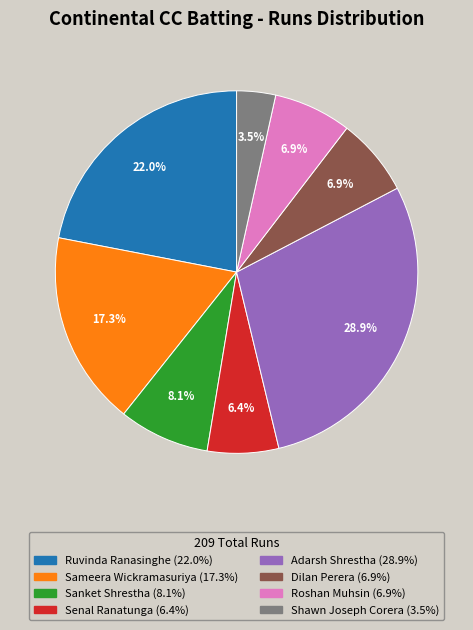

Between Adarsh Shrestha and Senal Ranatunga, which is larger?

Adarsh Shrestha